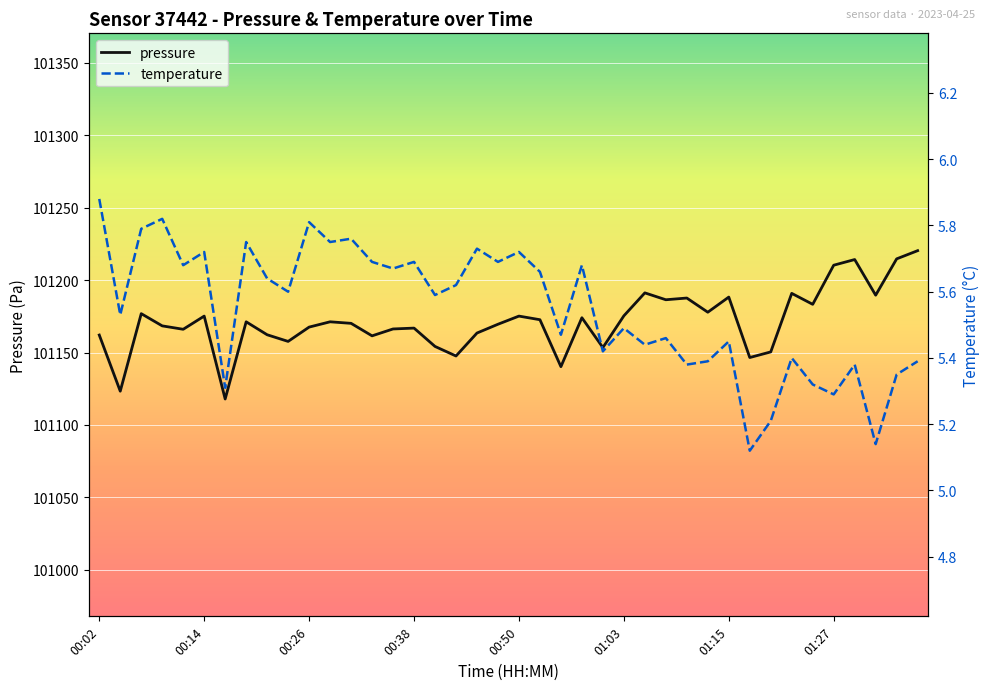

How many interior local peaks does the pressure series have?

12